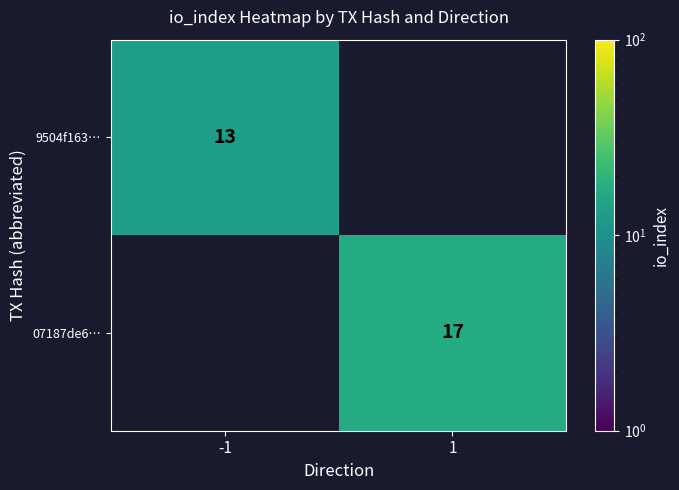

The value of 9504f163… at -1 is 13. True or false?

True